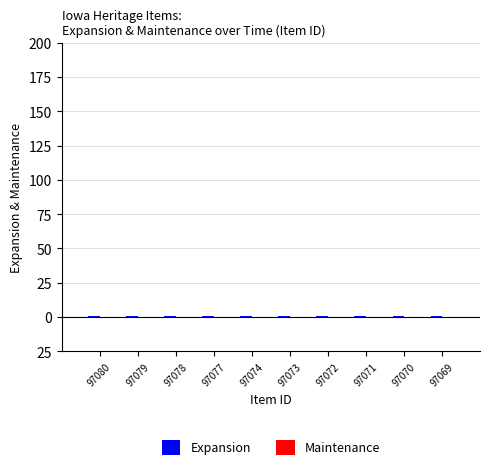

Where is Maintenance nearest to the value 0?

97080